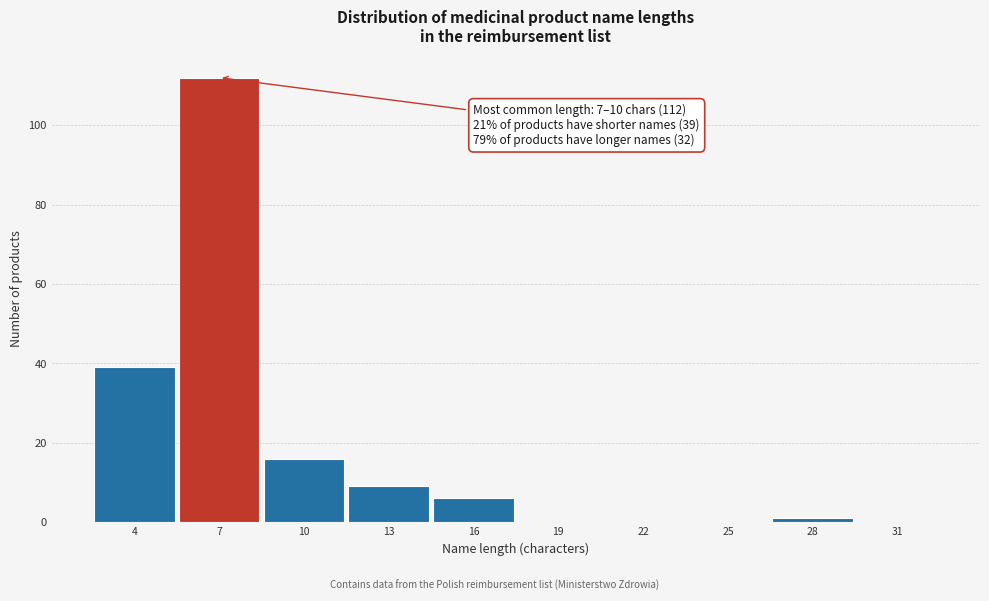

Reading left to right, transcribe all the data shown in this chart.

4=39	7=112	10=16	13=9	16=6	19=0	22=0	25=0	28=1	31=0